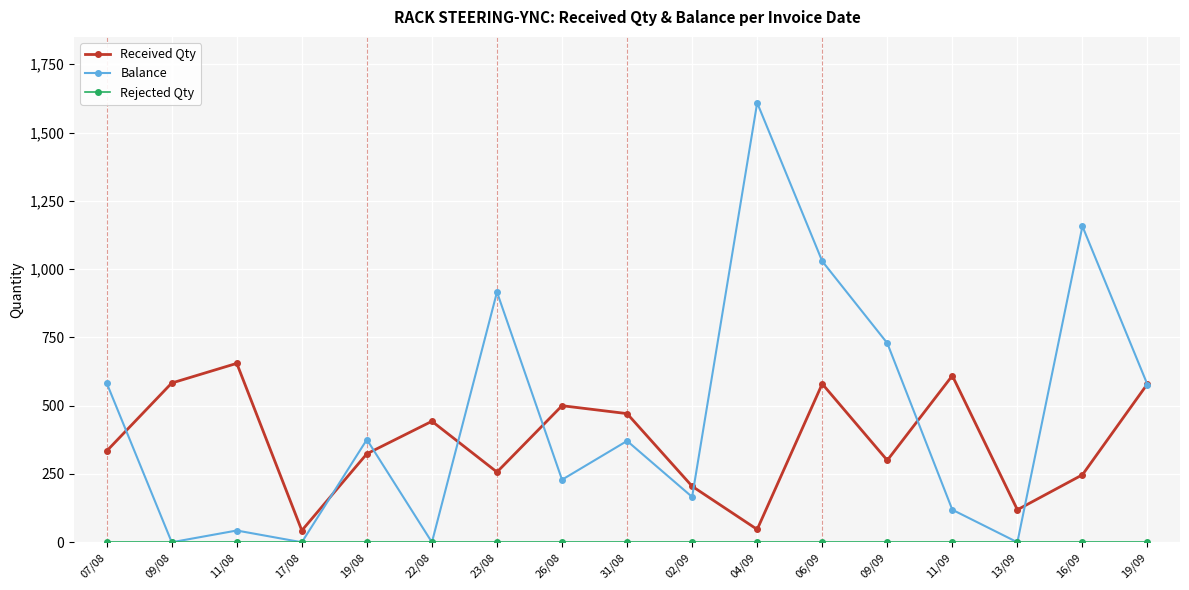

Between which two adjacent categories do Balance and Received Qty first intersect?

07/08 and 09/08